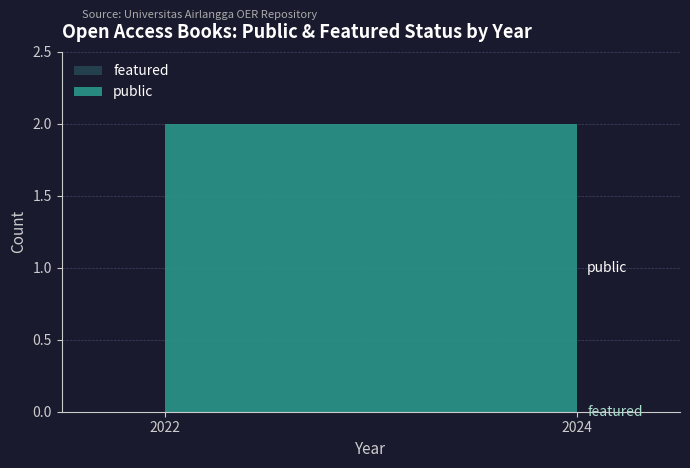

The value of public at 2024 is 2. True or false?

True